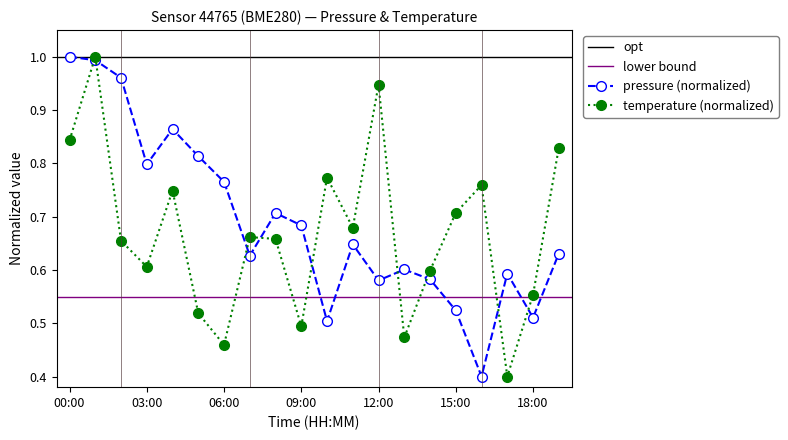

What position from the left is 09:00?

10